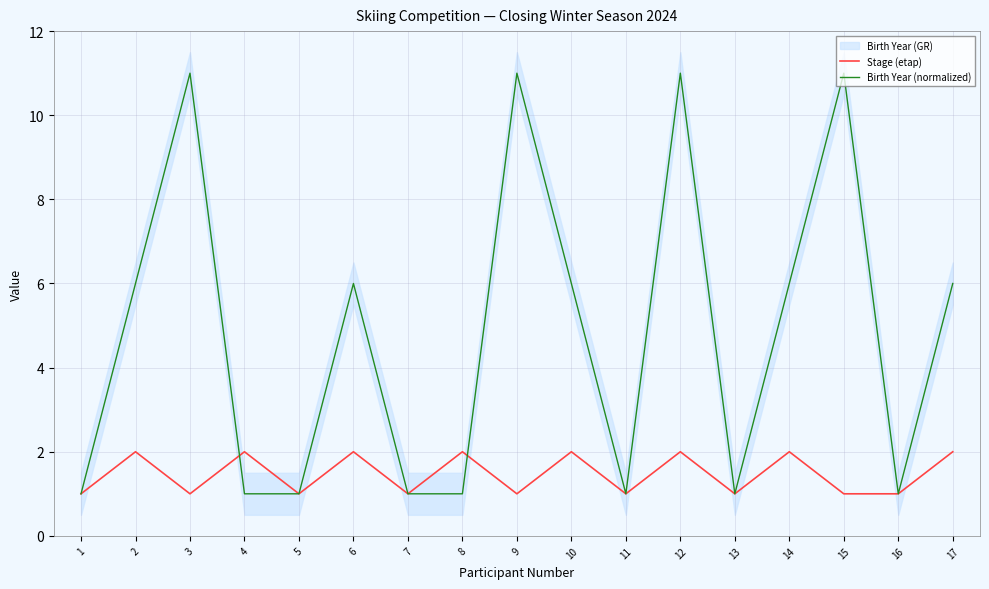

How many lines are shown in the chart?

2